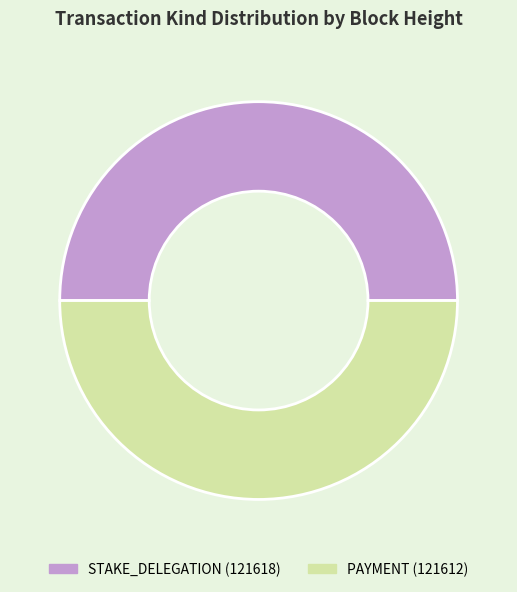

True or false: STAKE_DELEGATION (121618) accounts for 42% of the total.

False